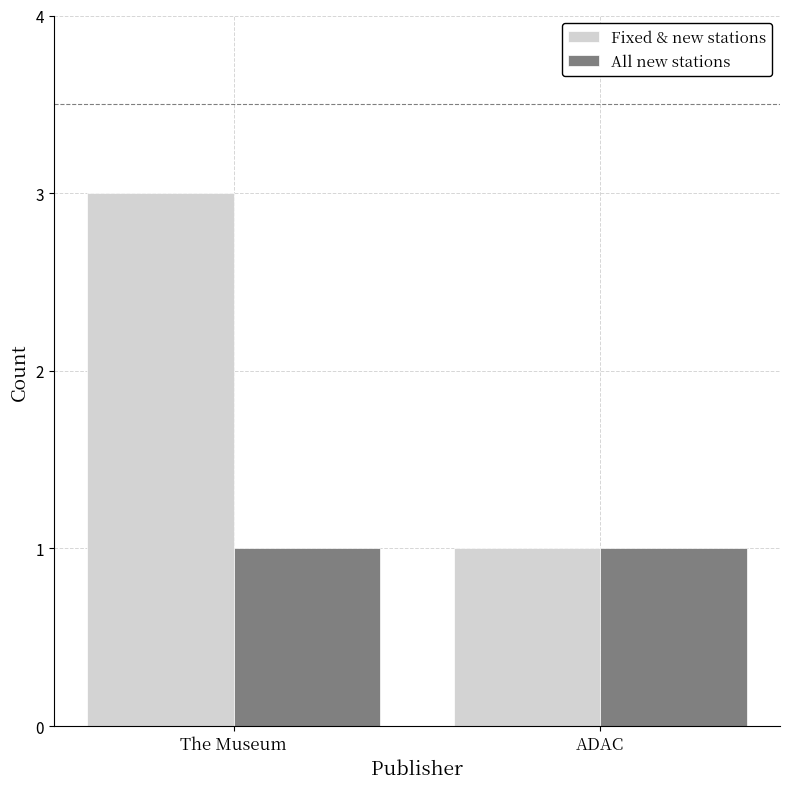

What is the label of the 2nd bar from the left?

ADAC